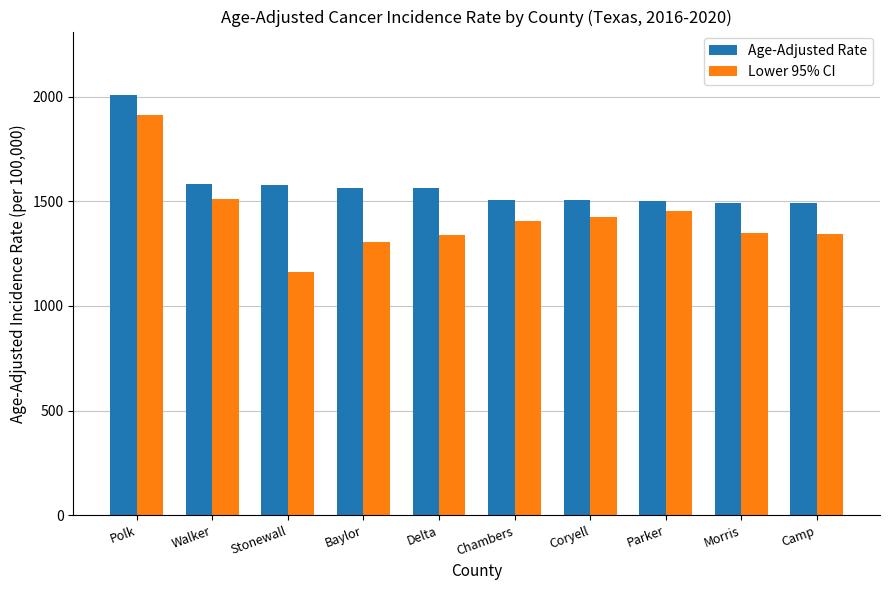

How many data points does each series have?

10